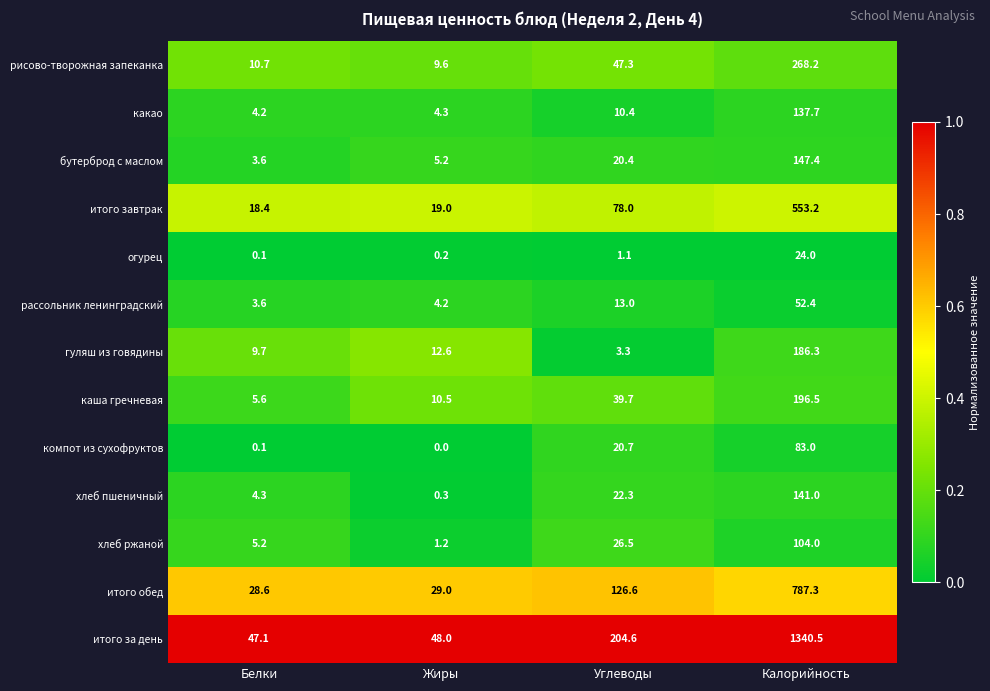

What is the approximate value of итого обед at Углеводы?

126.6